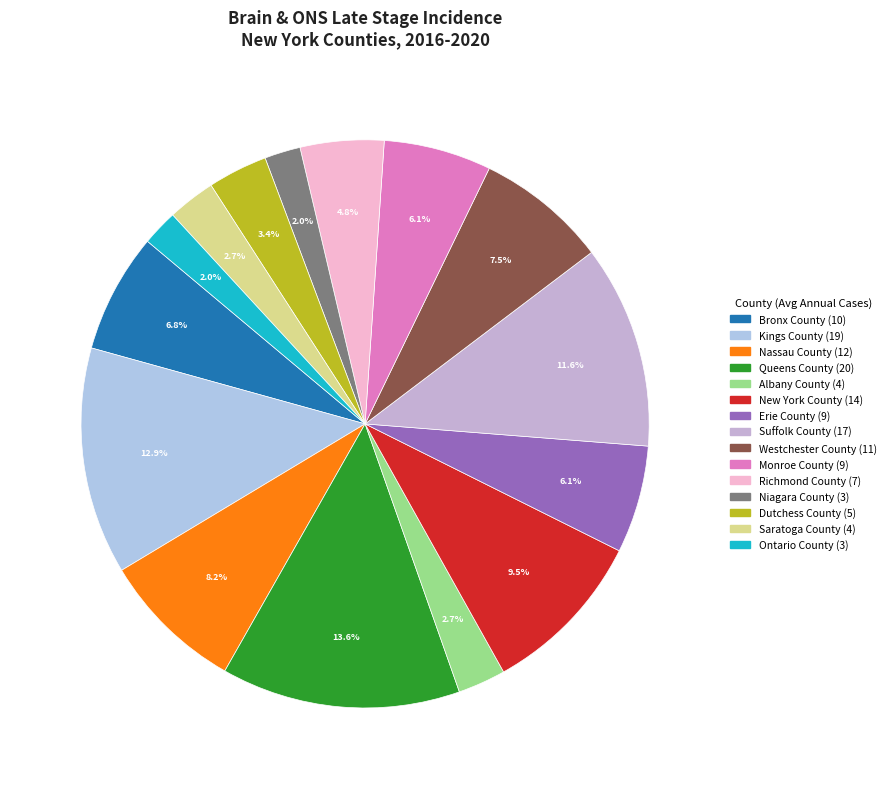

To the nearest percent, what portion does Saratoga County represent?

3%